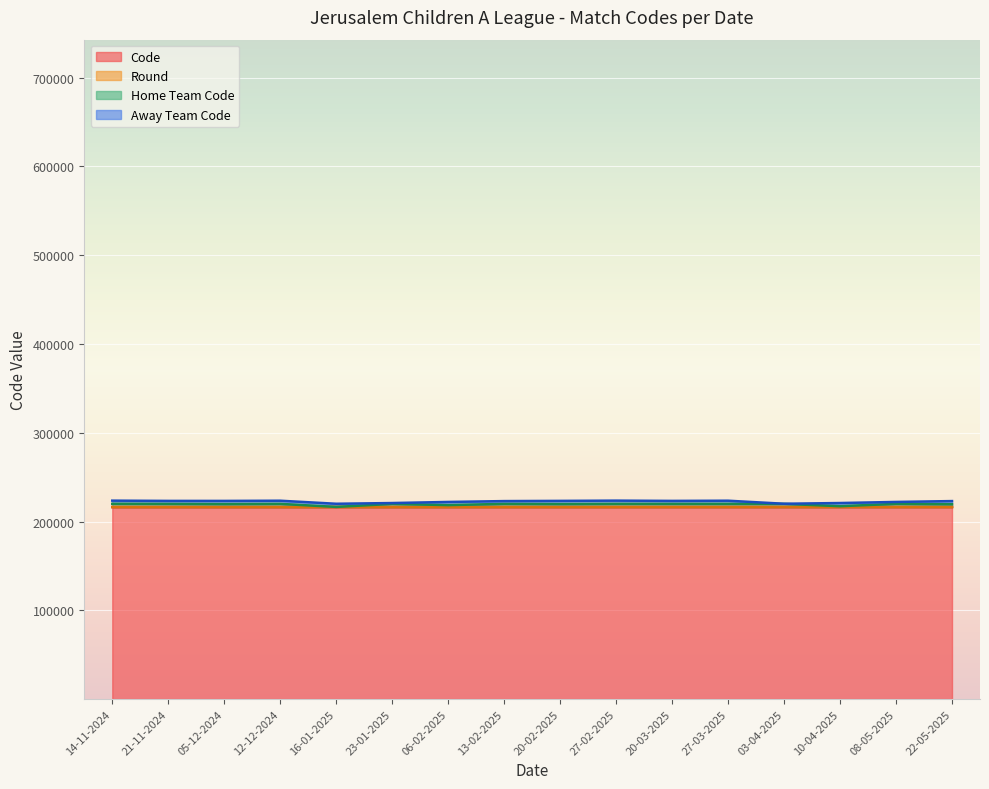

What is the maximum value for Code?

216366.0